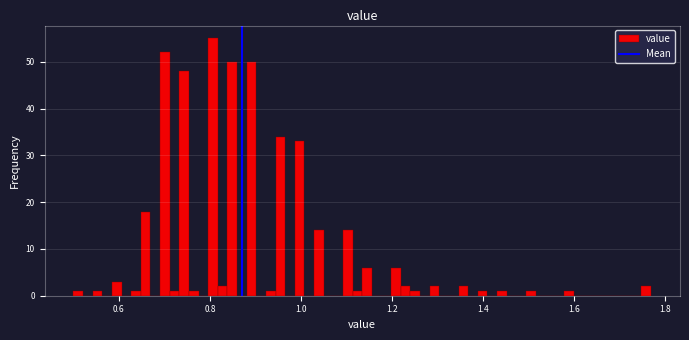

Read against the x-axis, roughly where is the centre of the tallest bar?

0.80